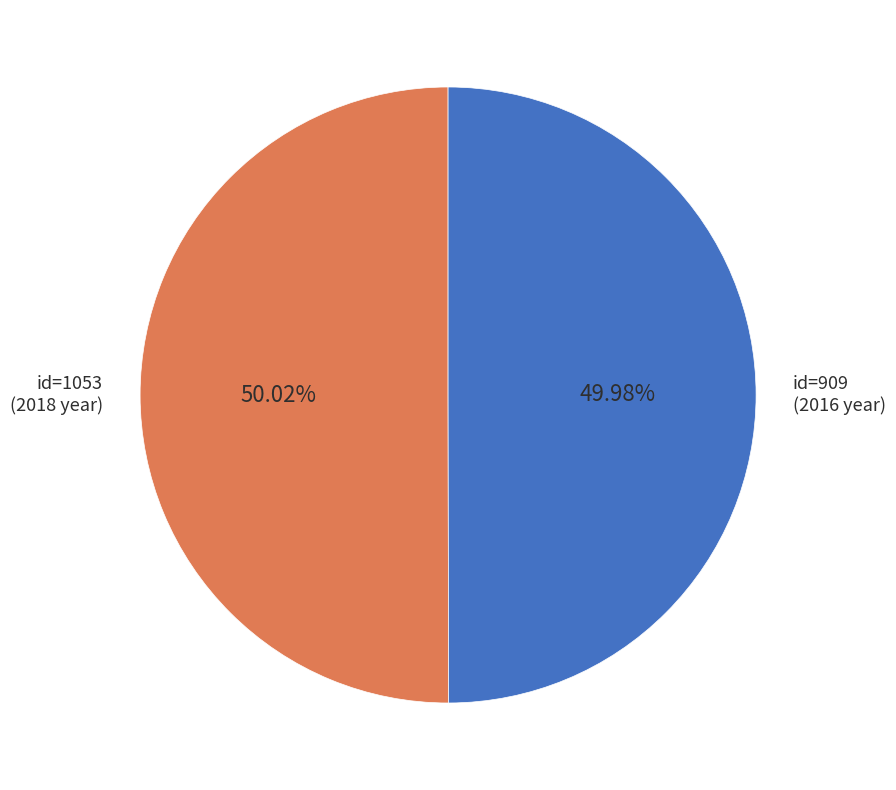

Is there any slice that represents more than half of the pie?

Yes